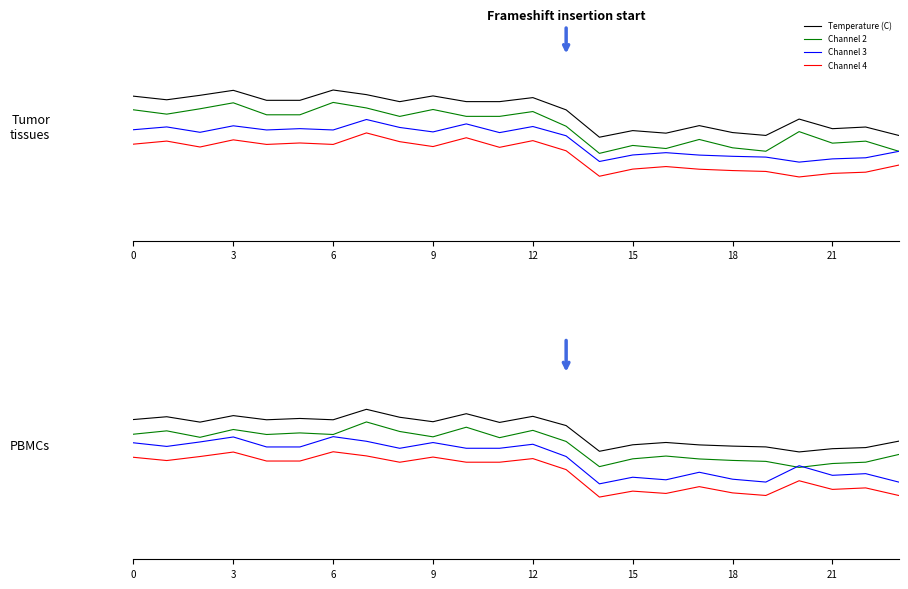

What is the maximum value for Channel 2?

10.5